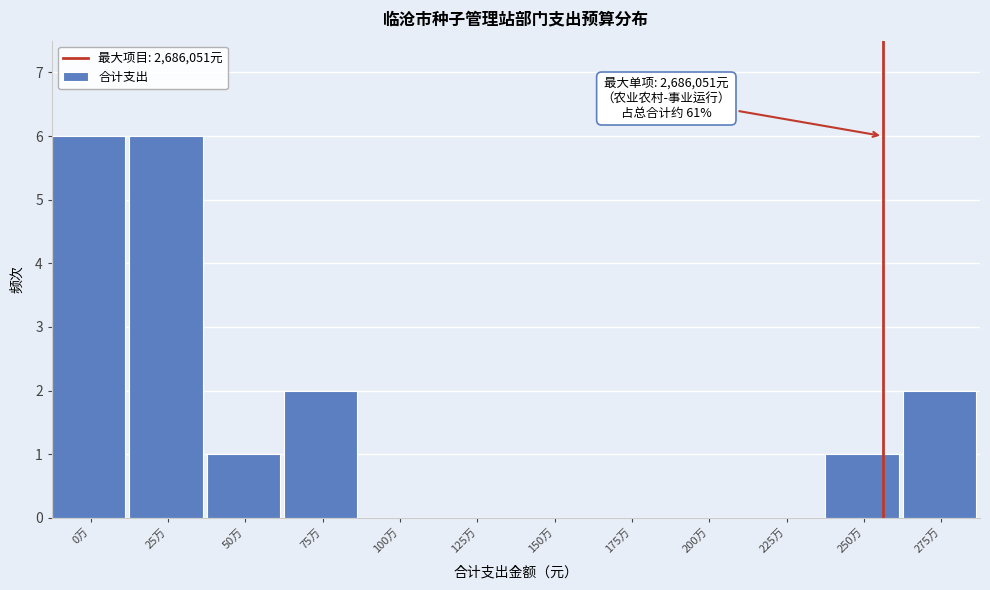

Reading left to right, list all the values displayed in this chart.

0万=6	25万=6	50万=1	75万=2	100万=0	125万=0	150万=0	175万=0	200万=0	225万=0	250万=1	275万=2